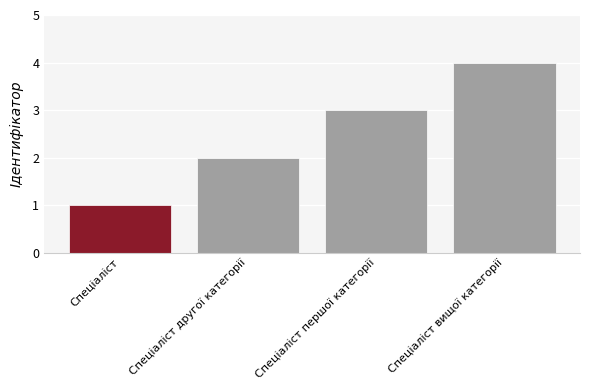

Reading left to right, what are all the values shown in this chart?

1	2	3	4